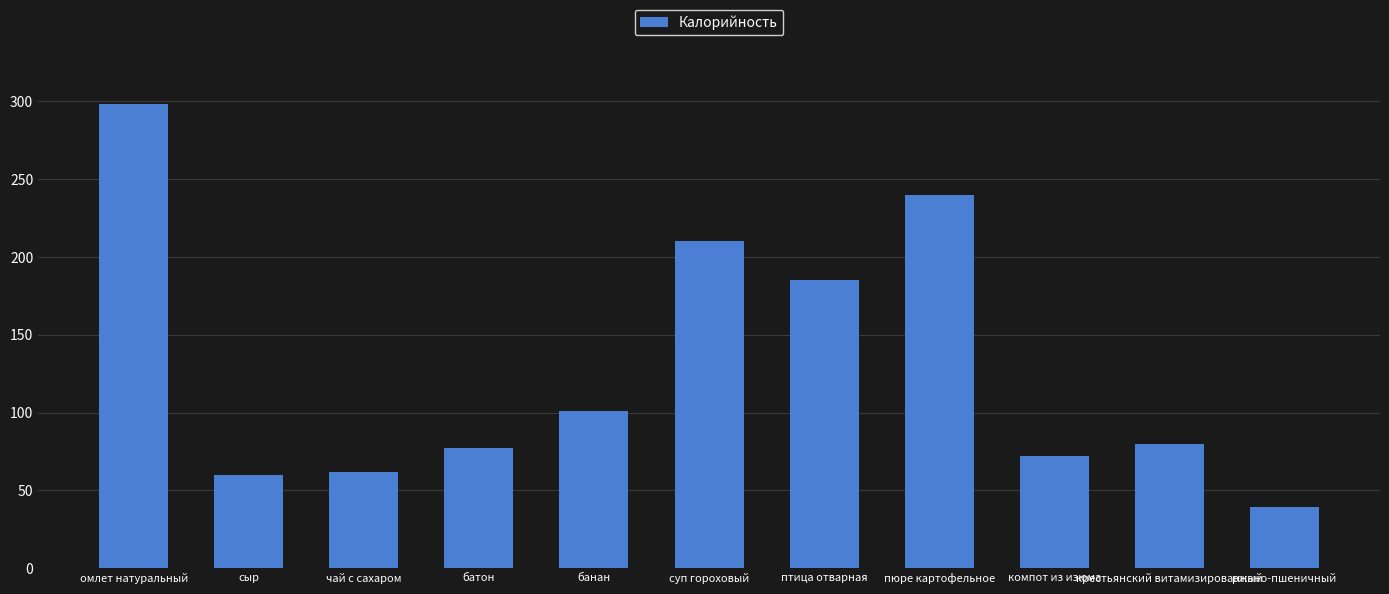

Where is the data nearest to the value 168?

птица отварная